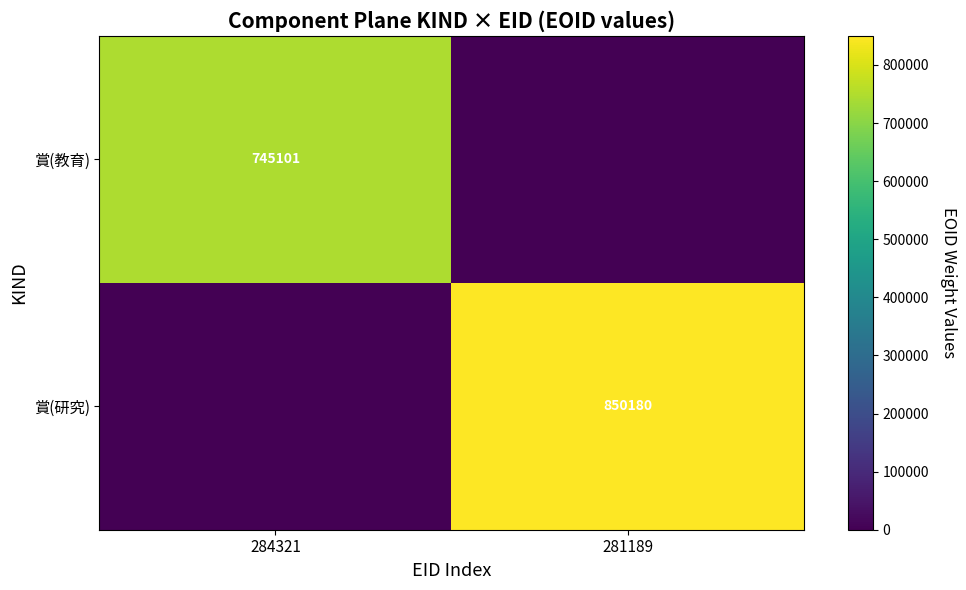

At how many categories does at least one series exceed 133058?

2